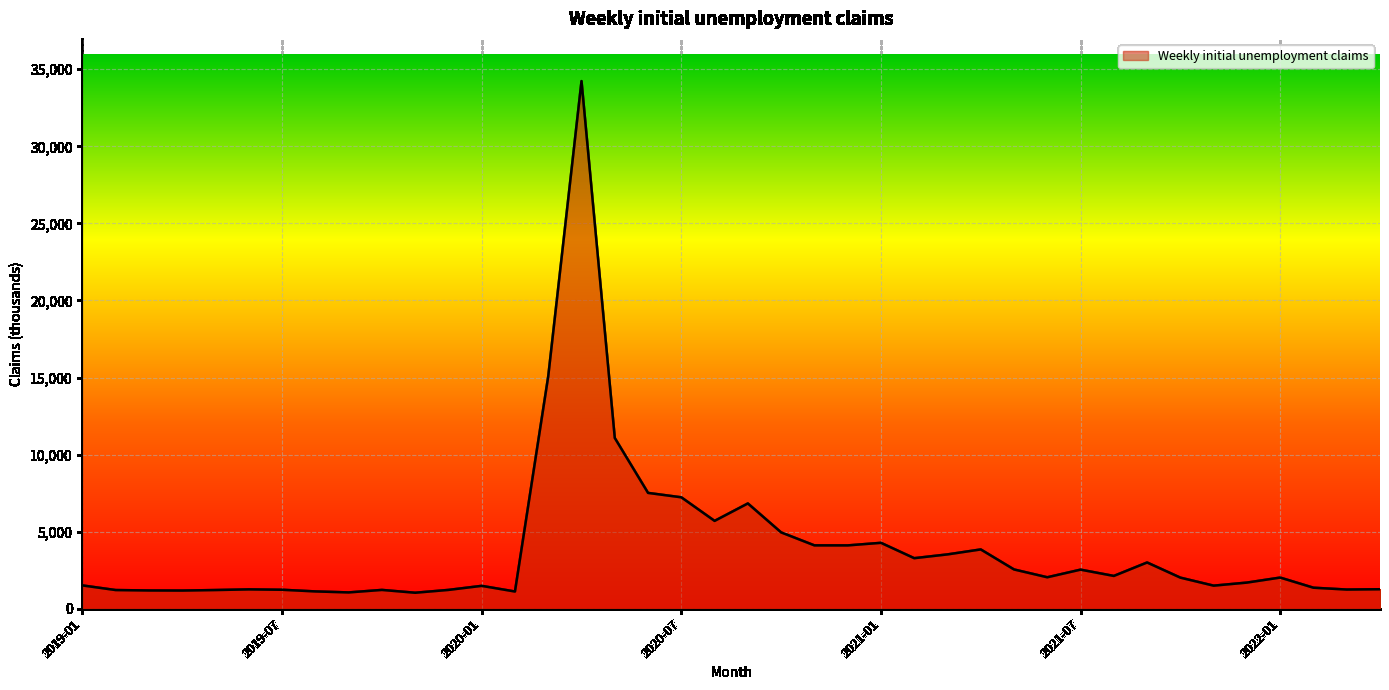

What is the minimum value shown in the chart?

1037.8